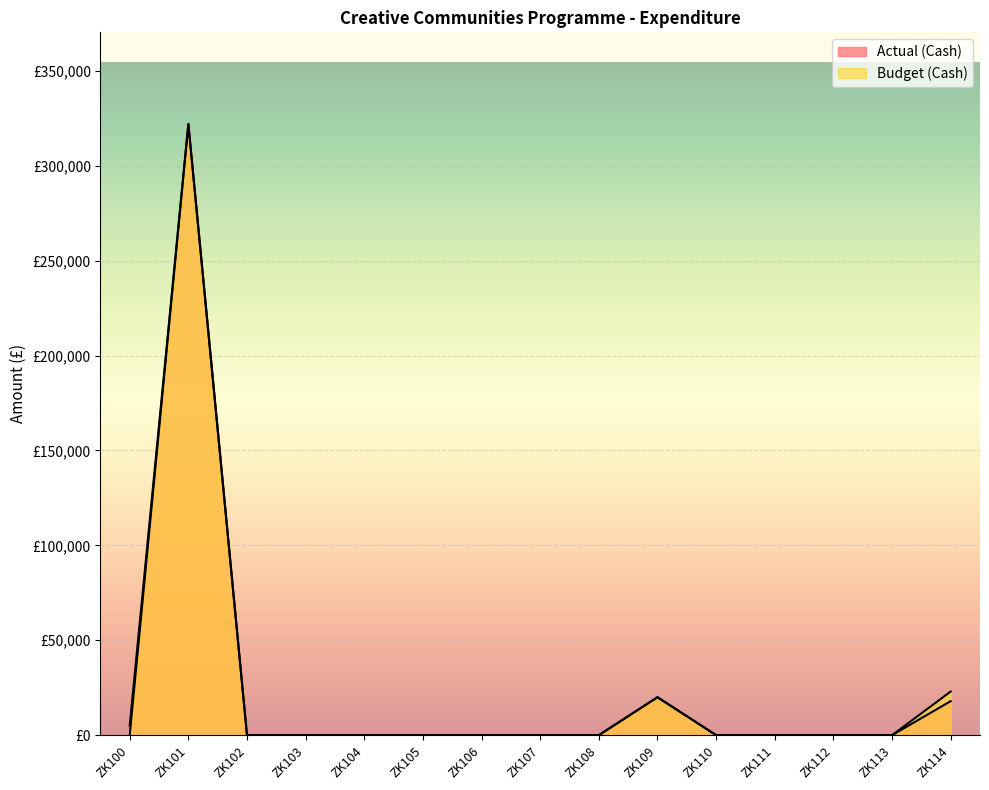

Reading left to right, transcribe all the data shown in this chart.

Actual (Cash): ZK100=5076.2	ZK101=322000.0	ZK102=0.0	ZK103=0.0	ZK104=0.0	ZK105=0.0	ZK106=0.0	ZK107=0.0	ZK108=0.0	ZK109=20000.0	ZK110=0.0	ZK111=0.0	ZK112=0.0	ZK113=0.0	ZK114=17924.0
Budget (Cash): ZK100=0.0	ZK101=322000.0	ZK102=0.0	ZK103=0.0	ZK104=0.0	ZK105=0.0	ZK106=0.0	ZK107=0.0	ZK108=0.0	ZK109=20000.0	ZK110=0.0	ZK111=0.0	ZK112=0.0	ZK113=0.0	ZK114=23000.0